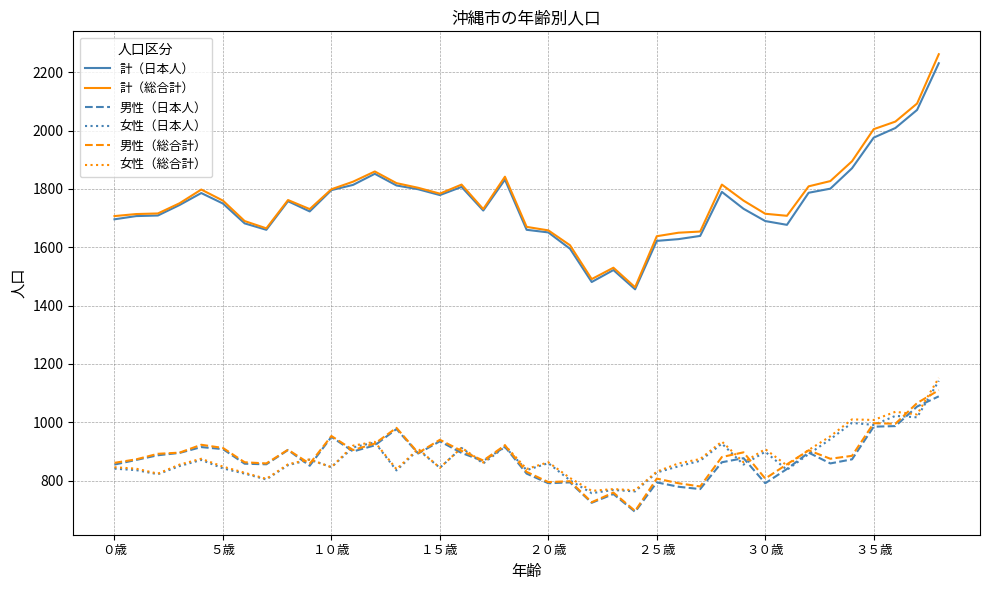

True or false: 計（総合計） and 女性（日本人） cross at least once.

False